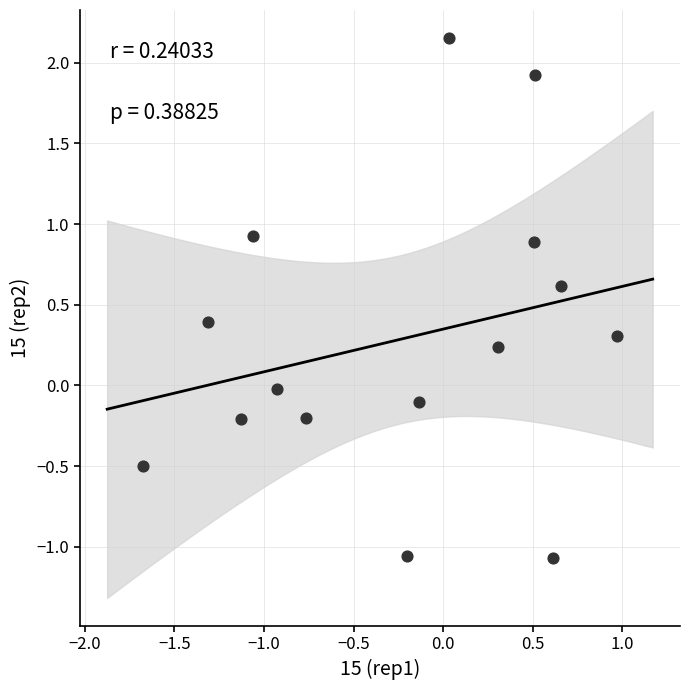

What is the range of X values (max minus min)?

2.6